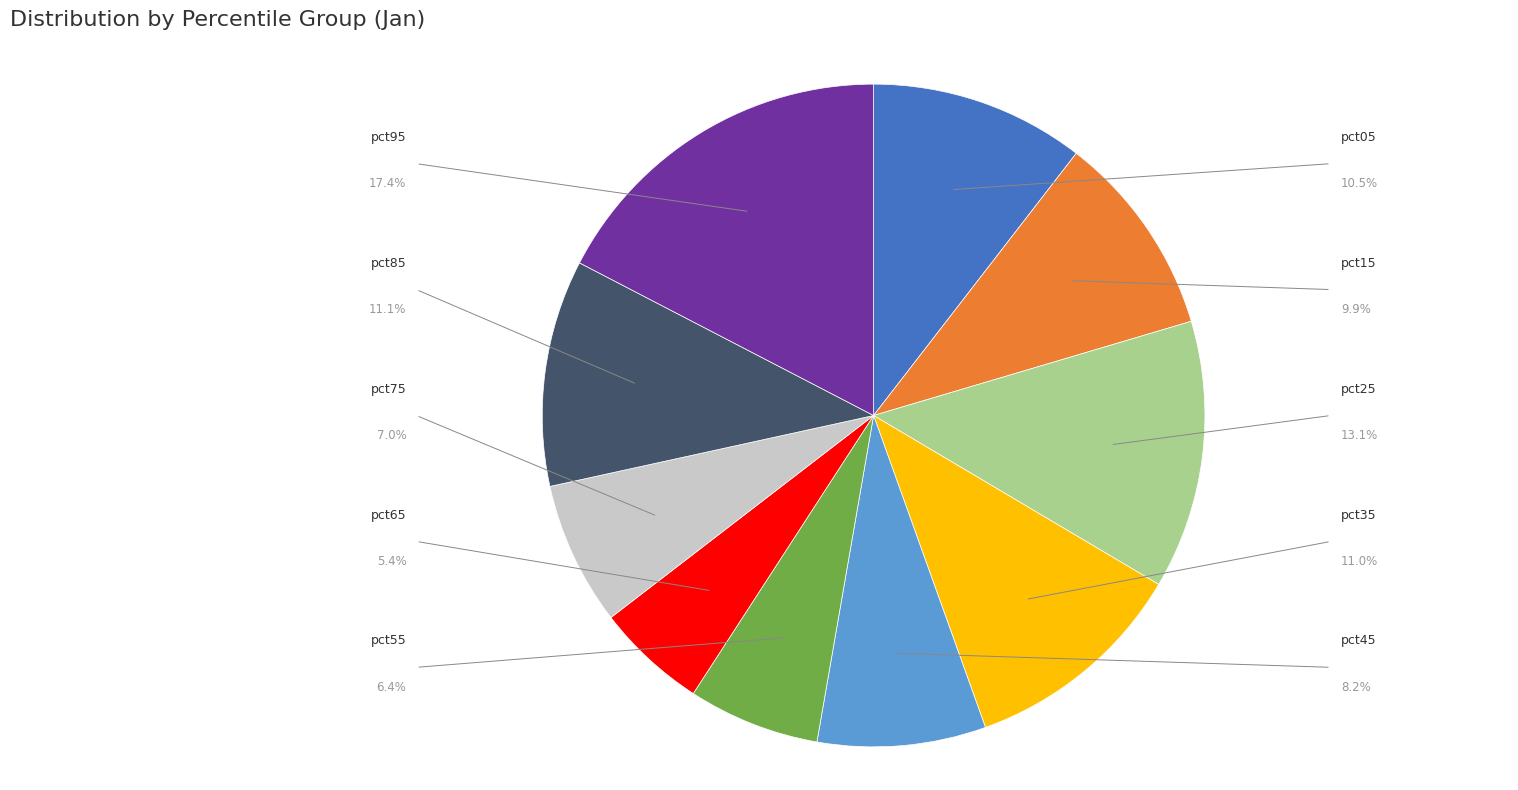

Is there a majority slice in this chart?

No